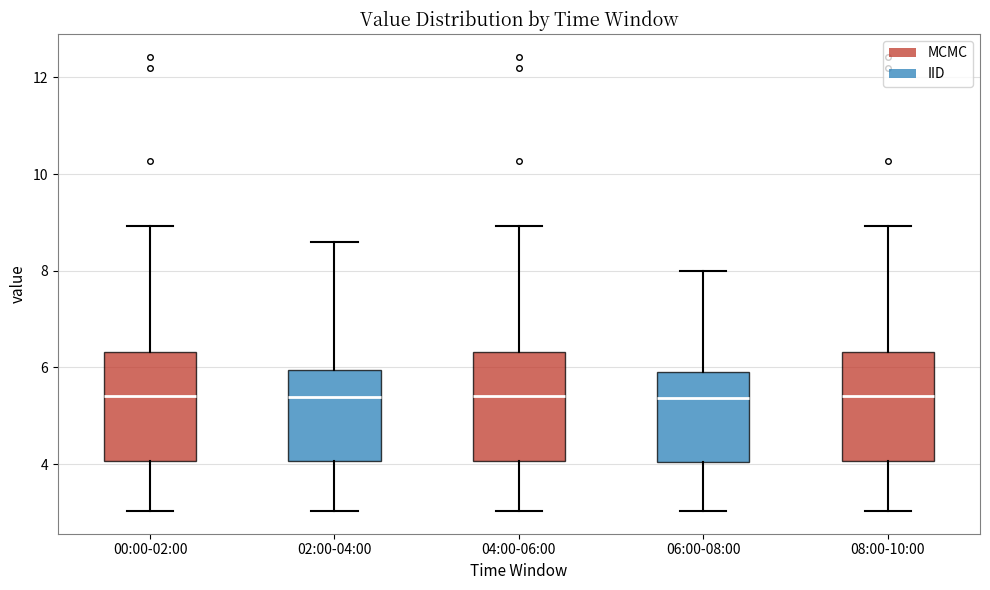

Reading left to right, transcribe this box plot: for each box, give where its median line is, the range the box spans, and where its two whiskers end, as read against the y-axis. The values are not printed on the chart, so give them approximately, as read against the axis.

00:00-02:00: median 5.4, box 4.0 to 6.4, whiskers 3.0 to 9.0
02:00-04:00: median 5.4, box 4.0 to 6.0, whiskers 3.0 to 8.6
04:00-06:00: median 5.4, box 4.0 to 6.4, whiskers 3.0 to 9.0
06:00-08:00: median 5.4, box 4.0 to 6.0, whiskers 3.0 to 8.0
08:00-10:00: median 5.4, box 4.0 to 6.4, whiskers 3.0 to 9.0